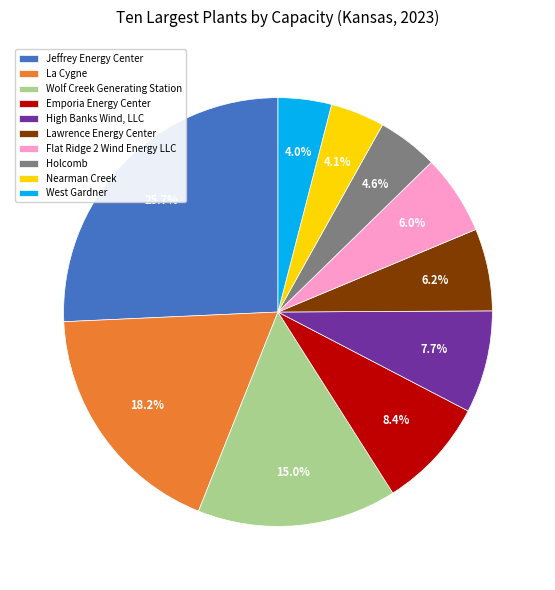

Count the number of slices in the pie.

10